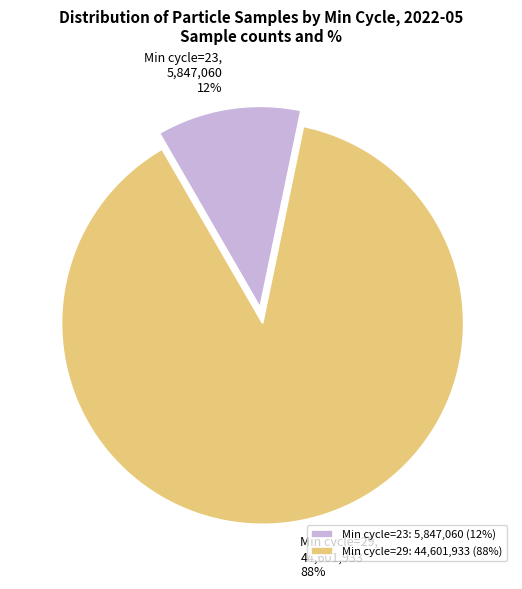

Does Min cycle=29 account for over 50% of the chart?

Yes